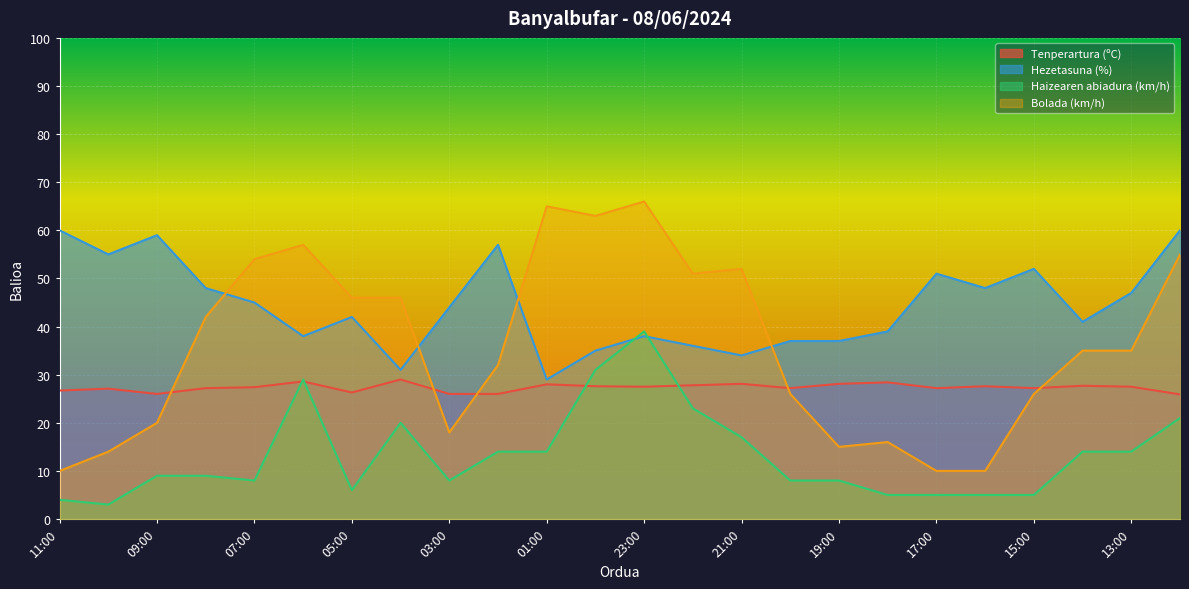

Does the chart display data point markers on the line(s)?

No